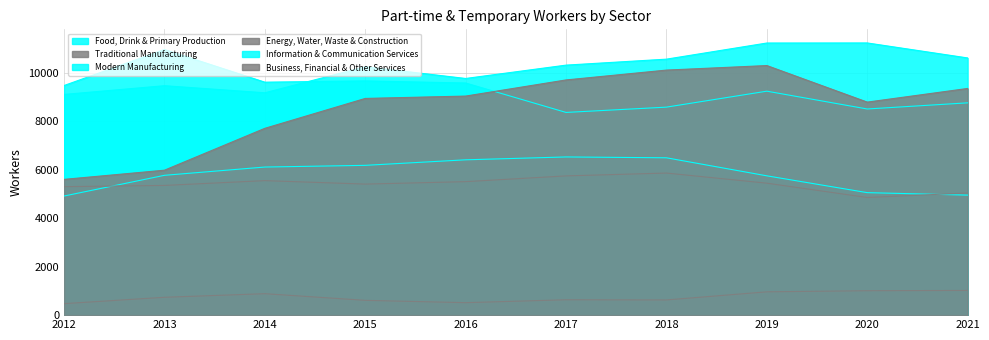

What is the difference between the maximum and minimum values in the Modern Manufacturing series?

2122